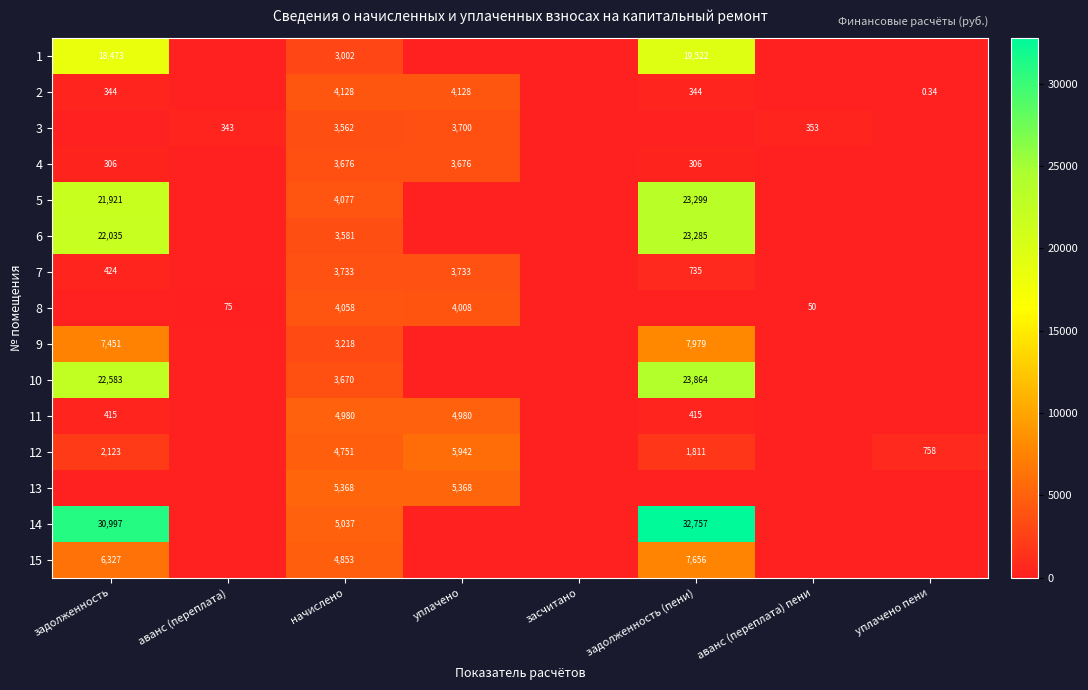

Is the value of 10 at уплачено greater than the value of 3 at засчитано?

No